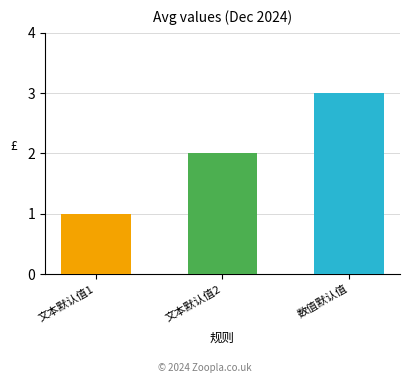

What is the change in value from 文本默认值1 to 文本默认值2?

+1